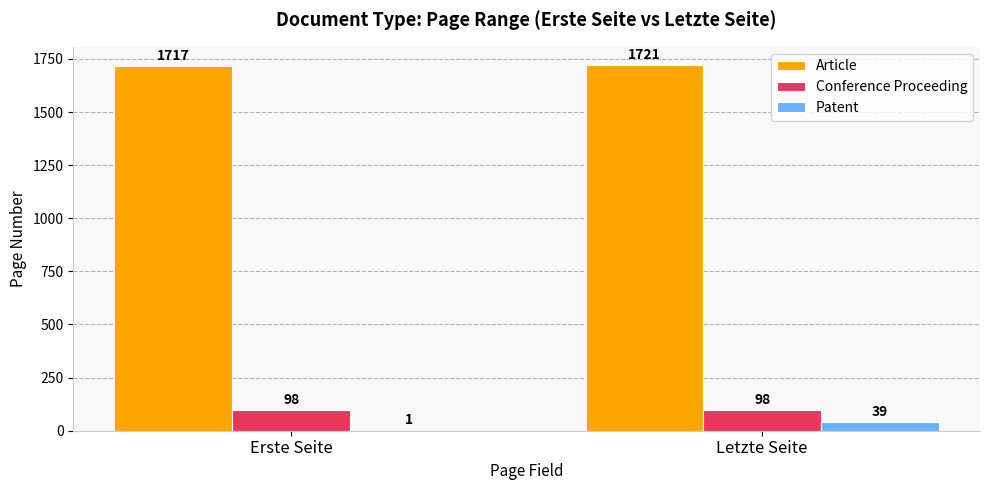

Which series changed the most between Erste Seite and Letzte Seite?

Patent